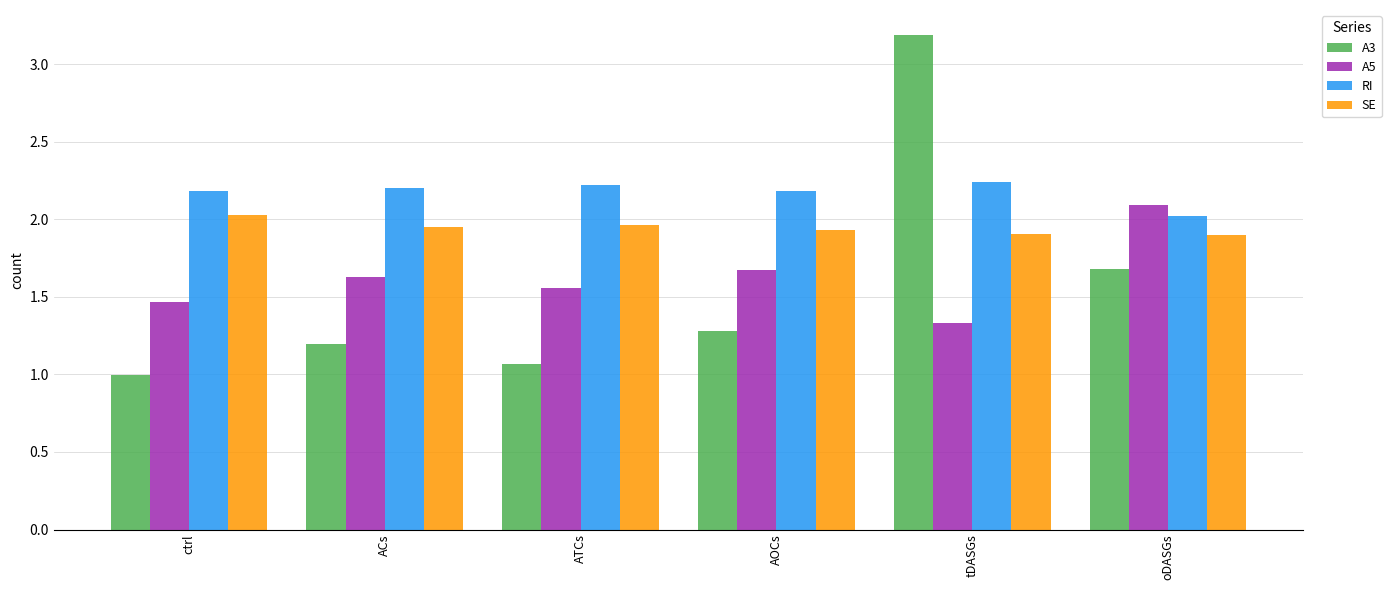

Is it true that A3 equals 1.7 at tDASGs?

False